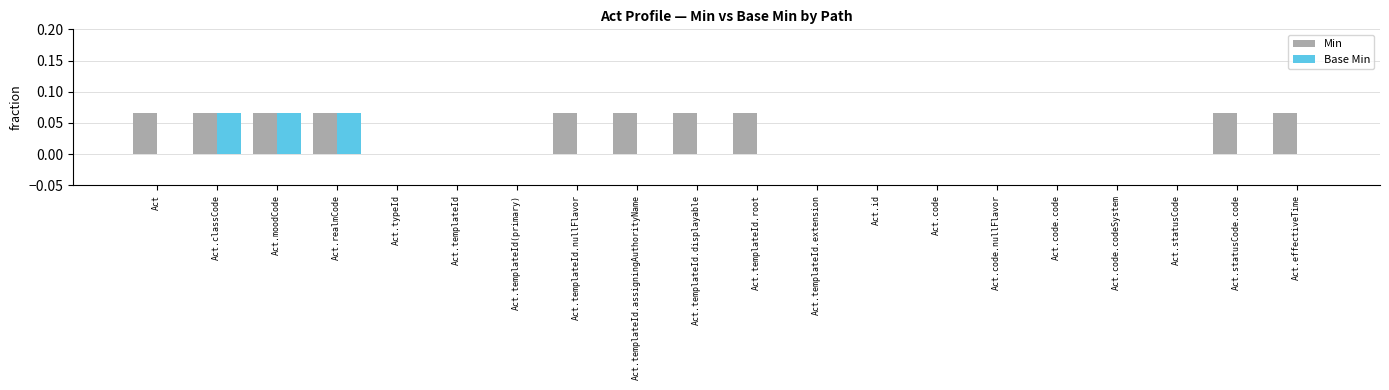

True or false: Base Min has a value of 0.0 at Act.templateId.displayable.

True